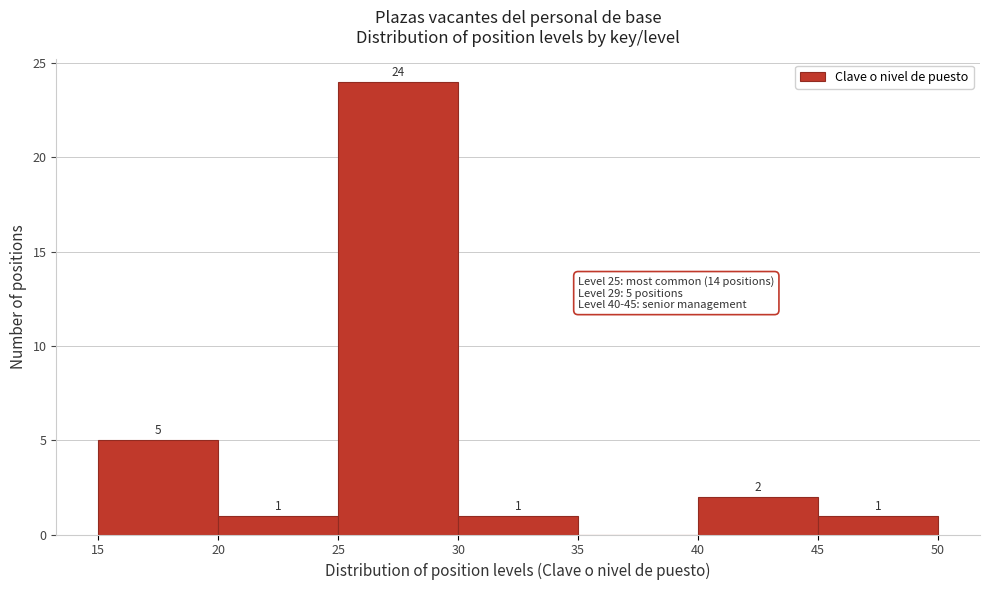

Which range on the x-axis has the tallest bar?

25 to 30